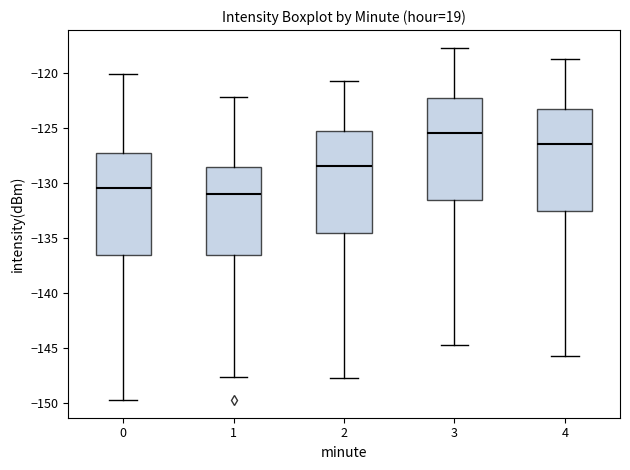

Reading left to right, read every box against the y-axis: the position of its median line, the range the box covers, and the ends of its whiskers. The values are not printed on the chart, so give them approximately, as read against the axis.

0: median -130.5, box -136.5 to -127.5, whiskers -150.0 to -120.0
1: median -131.0, box -136.5 to -128.5, whiskers -147.5 to -122.0
2: median -128.5, box -134.5 to -125.5, whiskers -148.0 to -120.5
3: median -125.5, box -131.5 to -122.5, whiskers -145.0 to -117.5
4: median -126.5, box -132.5 to -123.5, whiskers -146.0 to -118.5